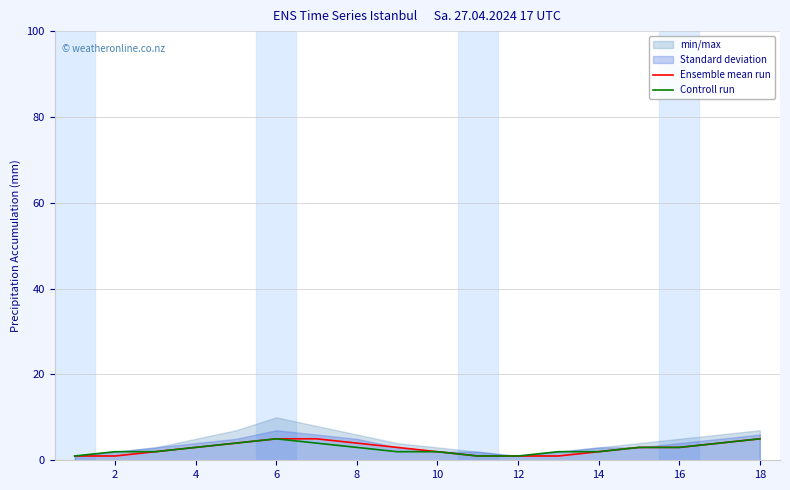

What is the greatest value displayed?

5